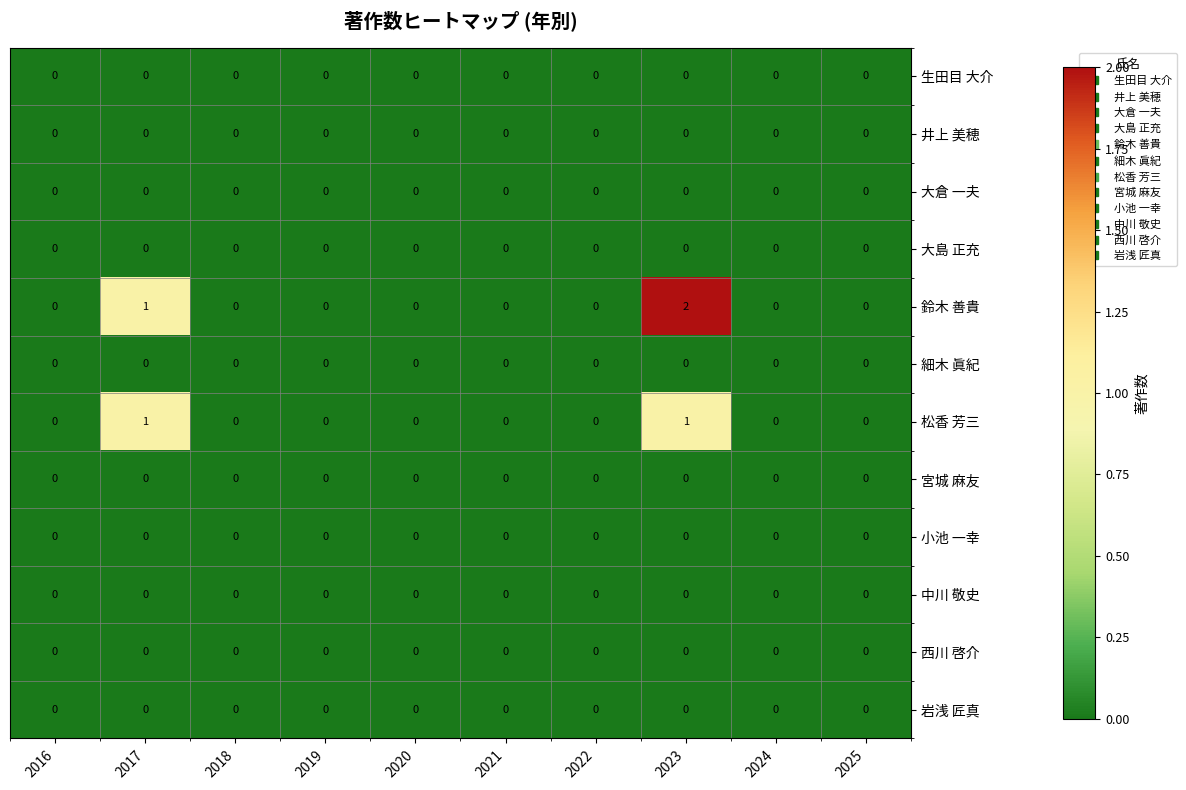

Which series has the widest spread of values?

鈴木 善貴